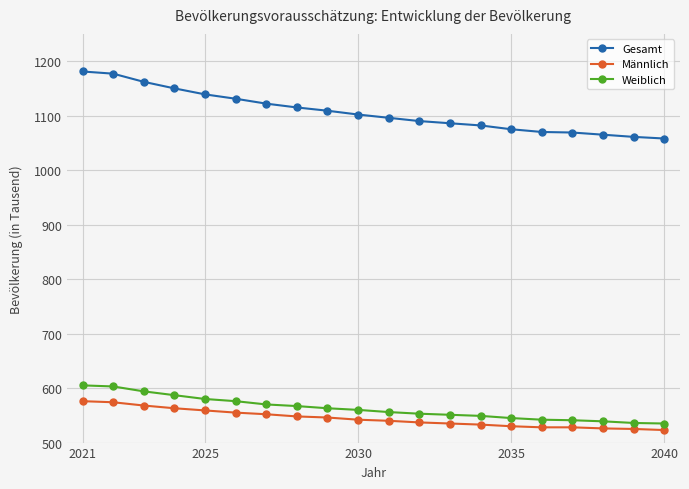

What is the highest value of the Gesamt series?

1181